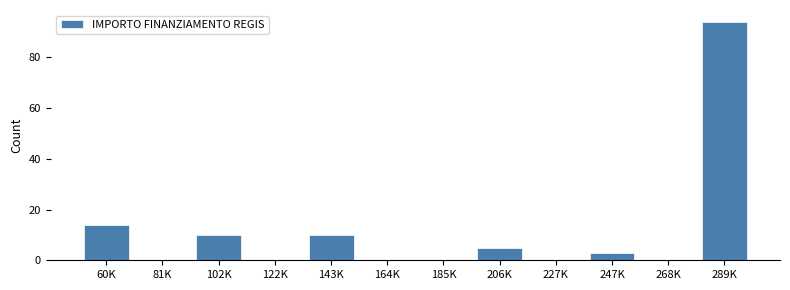

Reading left to right, what are all the values shown in this chart?

60K=14	81K=0	102K=10	122K=0	143K=10	164K=0	185K=0	206K=5	227K=0	247K=3	268K=0	289K=94